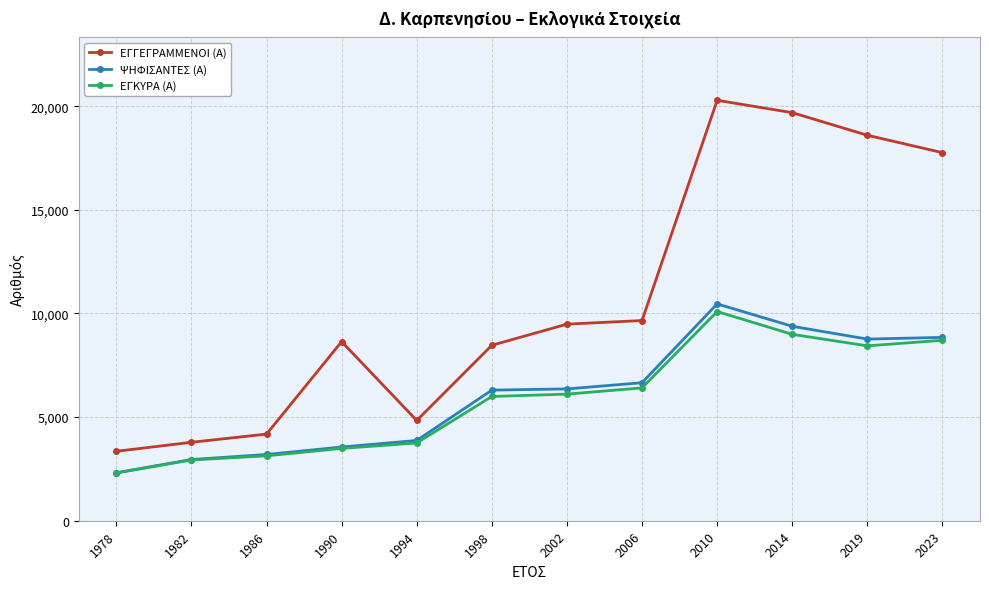

Which category has the highest value across all series?

2010